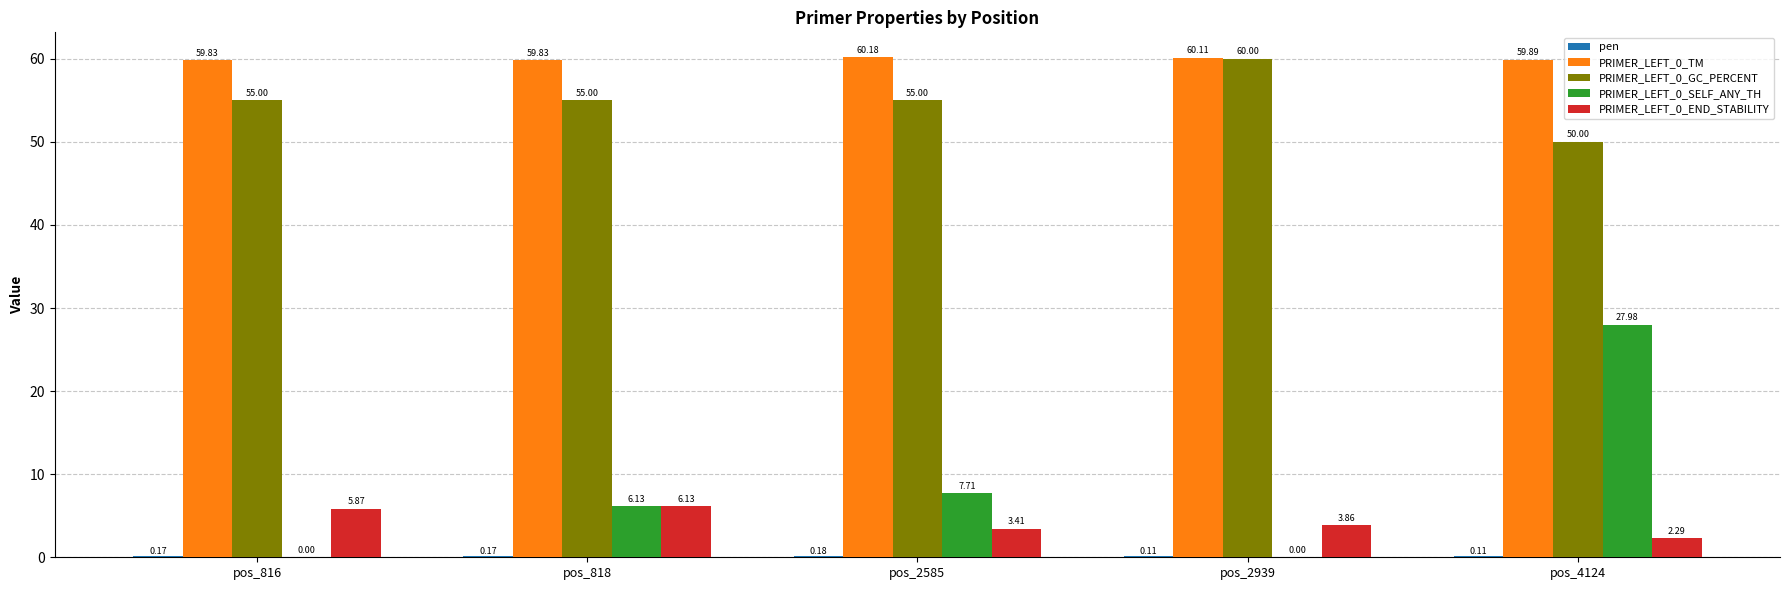

The value of PRIMER_LEFT_0_END_STABILITY at pos_818 is 8.8. True or false?

False